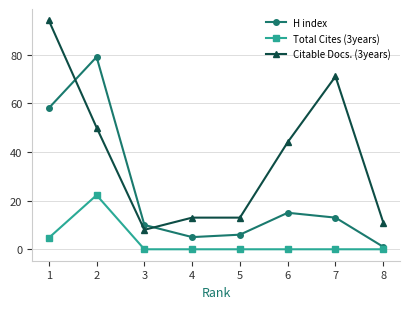

Does the chart have visible grid lines?

Yes